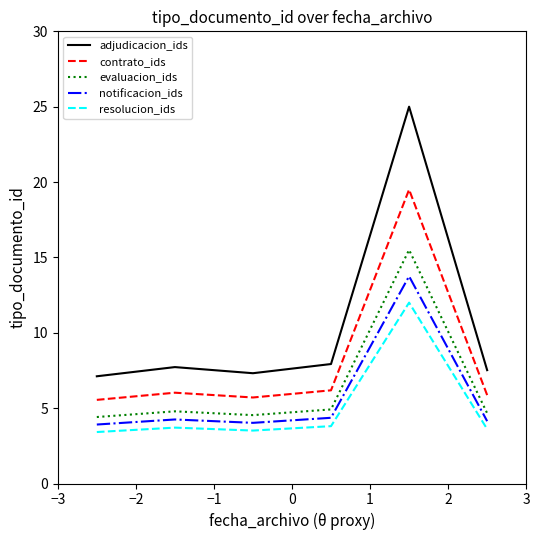

What is the minimum value shown in the chart?

3.4